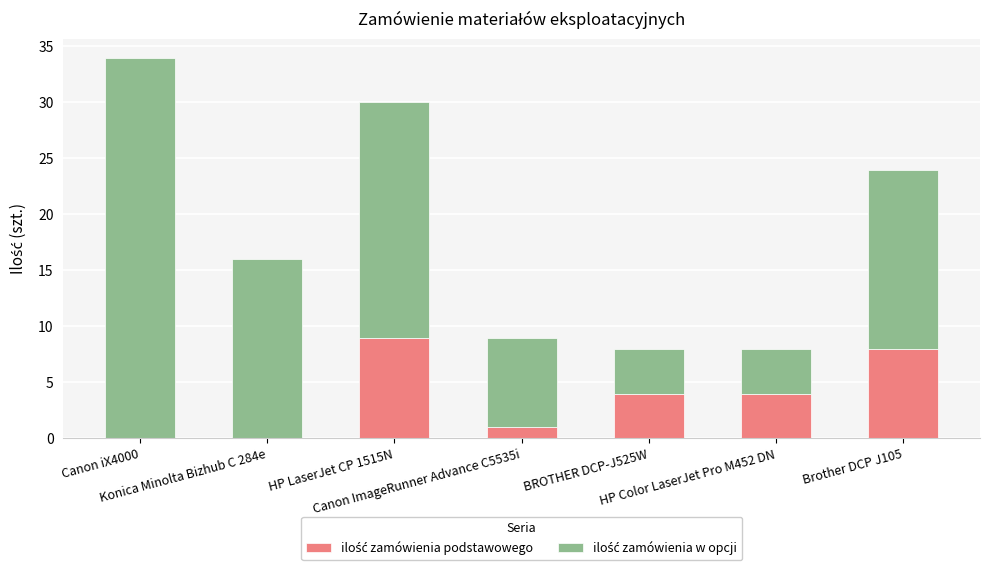

List the series in order of their overall mean, highest first.

ilość zamówienia w opcji, ilość zamówienia podstawowego